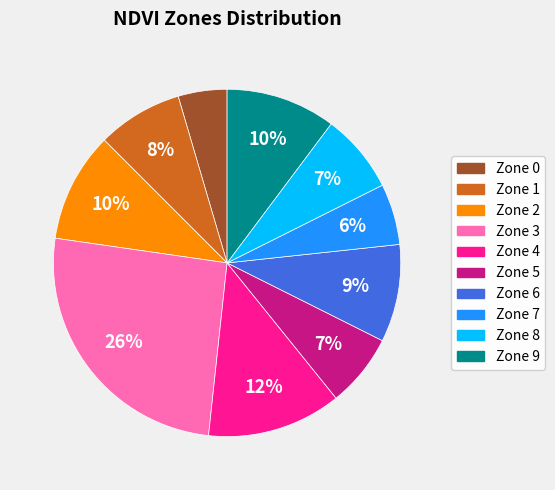

Between Zone 4 and Zone 5, which is larger?

Zone 4